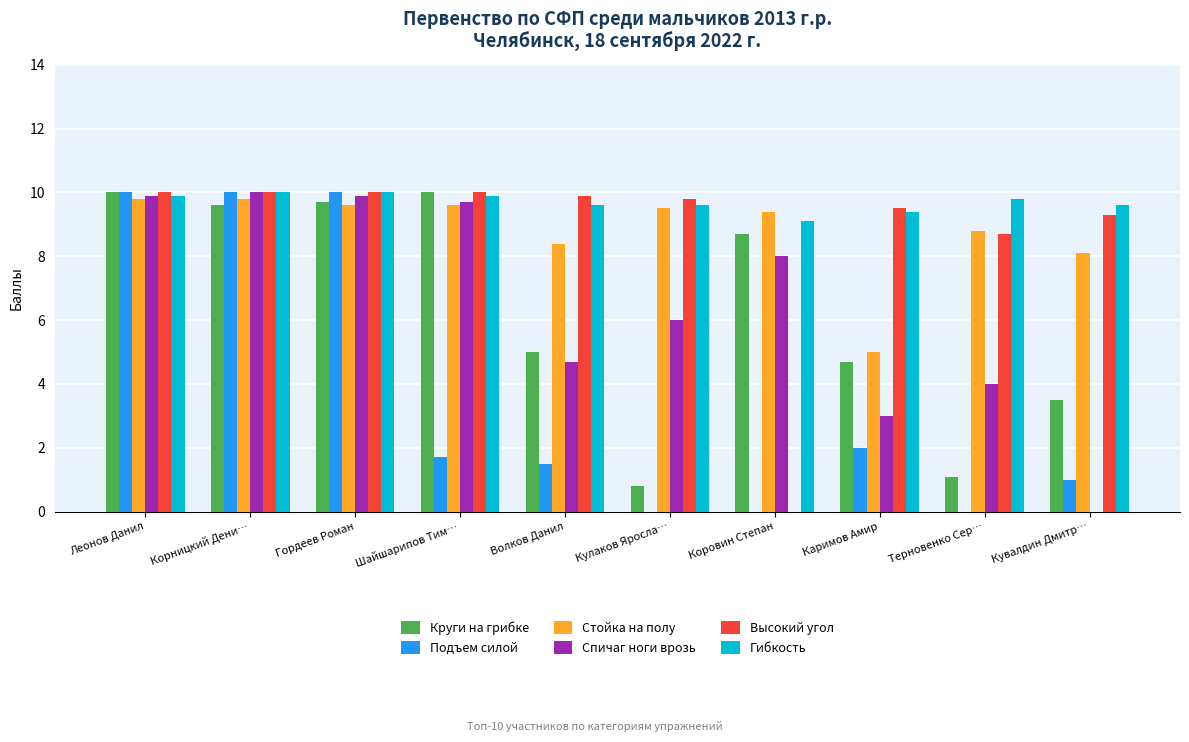

Reading right to left, extract all data points from this chart.

Круги на грибке: Кувалдин Дмитр…=3.5	Терновенко Сер…=1.1	Каримов Амир=4.7	Коровин Степан=8.7	Кулаков Яросла…=0.8	Волков Данил=5.0	Шайшарипов Тим…=10.0	Гордеев Роман=9.7	Корницкий Дени…=9.6	Леонов Данил=10.0
Подъем силой: Кувалдин Дмитр…=1.0	Терновенко Сер…=0.0	Каримов Амир=2.0	Коровин Степан=0.0	Кулаков Яросла…=0.0	Волков Данил=1.5	Шайшарипов Тим…=1.7	Гордеев Роман=10.0	Корницкий Дени…=10.0	Леонов Данил=10.0
Стойка на полу: Кувалдин Дмитр…=8.1	Терновенко Сер…=8.8	Каримов Амир=5.0	Коровин Степан=9.4	Кулаков Яросла…=9.5	Волков Данил=8.4	Шайшарипов Тим…=9.6	Гордеев Роман=9.6	Корницкий Дени…=9.8	Леонов Данил=9.8
Спичаг ноги врозь: Кувалдин Дмитр…=0.0	Терновенко Сер…=4.0	Каримов Амир=3.0	Коровин Степан=8.0	Кулаков Яросла…=6.0	Волков Данил=4.7	Шайшарипов Тим…=9.7	Гордеев Роман=9.9	Корницкий Дени…=10.0	Леонов Данил=9.9
Высокий угол: Кувалдин Дмитр…=9.3	Терновенко Сер…=8.7	Каримов Амир=9.5	Коровин Степан=0.0	Кулаков Яросла…=9.8	Волков Данил=9.9	Шайшарипов Тим…=10.0	Гордеев Роман=10.0	Корницкий Дени…=10.0	Леонов Данил=10.0
Гибкость: Кувалдин Дмитр…=9.6	Терновенко Сер…=9.8	Каримов Амир=9.4	Коровин Степан=9.1	Кулаков Яросла…=9.6	Волков Данил=9.6	Шайшарипов Тим…=9.9	Гордеев Роман=10.0	Корницкий Дени…=10.0	Леонов Данил=9.9